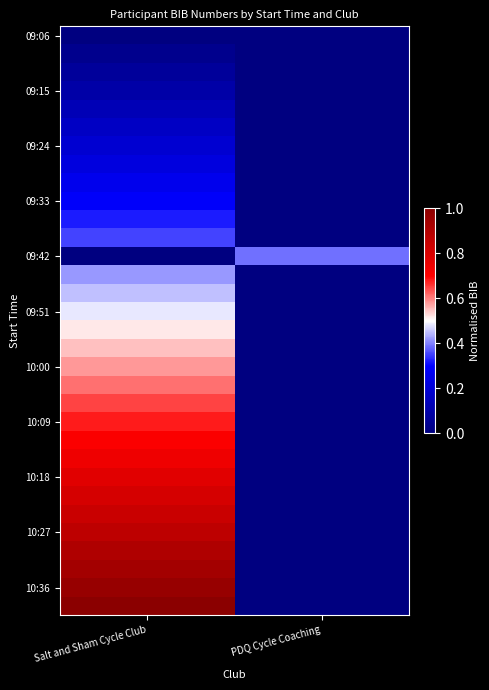

Between Salt and Sham Cycle Club and PDQ Cycle Coaching, which is larger?

Salt and Sham Cycle Club